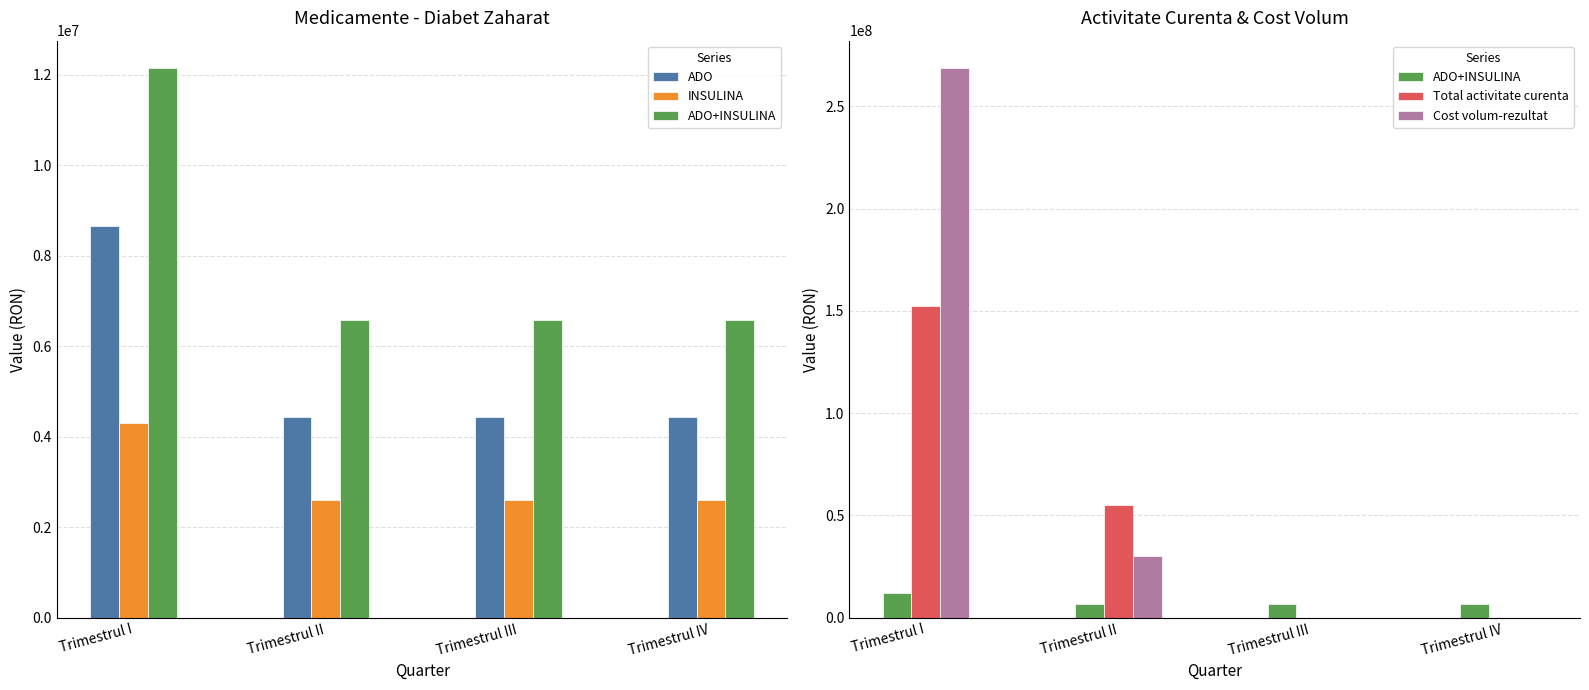

Is it true that Total activitate curenta equals 89420019.8 at Trimestrul II?

False